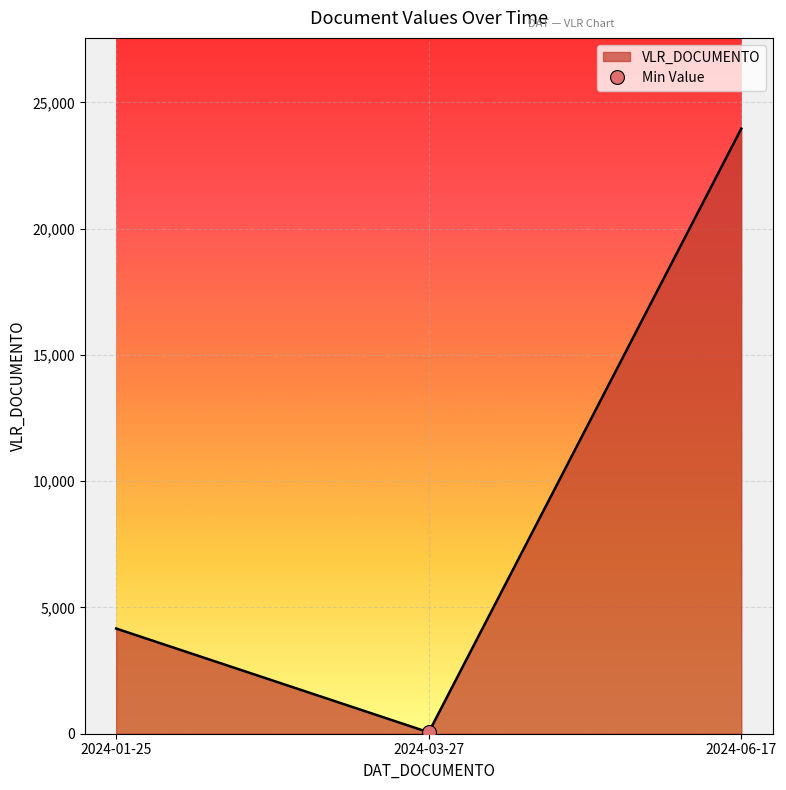

Rank the categories by value from highest to lowest.

2024-06-17, 2024-01-25, 2024-03-27